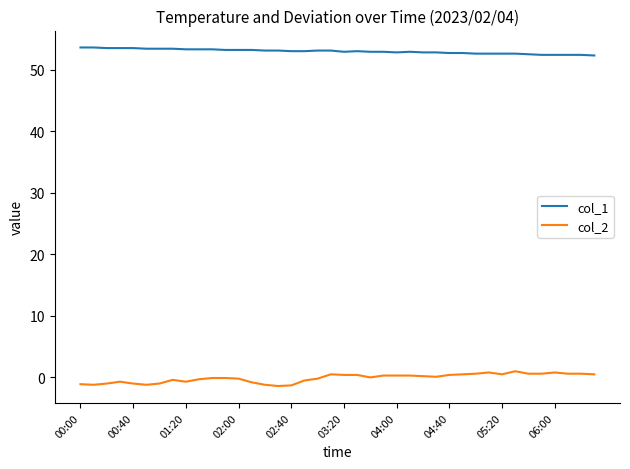

What is the minimum value shown in the chart?

-1.4